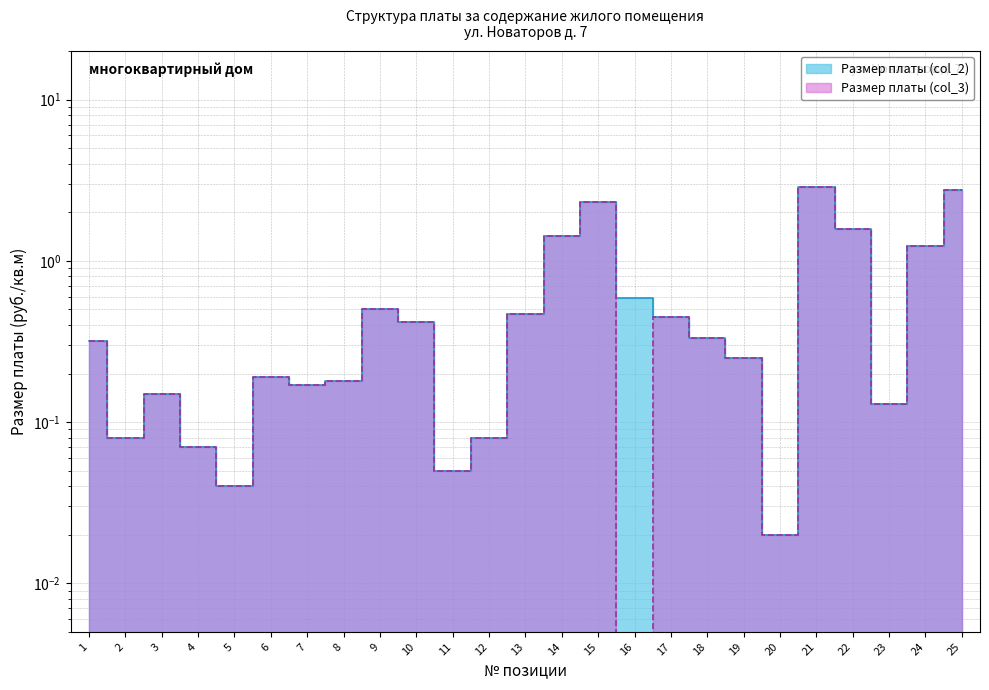

Reading right to left, list all the values displayed in this chart.

Размер платы (col_2): 25=2.8	24=1.2	23=0.1	22=1.6	21=2.9	20=0.0	19=0.2	18=0.3	17=0.5	16=0.6	15=2.3	14=1.4	13=0.5	12=0.1	11=0.1	10=0.4	9=0.5	8=0.2	7=0.2	6=0.2	5=0.0	4=0.1	3=0.1	2=0.1	1=0.3
Размер платы (col_3): 25=2.8	24=1.2	23=0.1	22=1.6	21=2.9	20=0.0	19=0.2	18=0.3	17=0.5	16=0.0	15=2.3	14=1.4	13=0.5	12=0.1	11=0.1	10=0.4	9=0.5	8=0.2	7=0.2	6=0.2	5=0.0	4=0.1	3=0.1	2=0.1	1=0.3